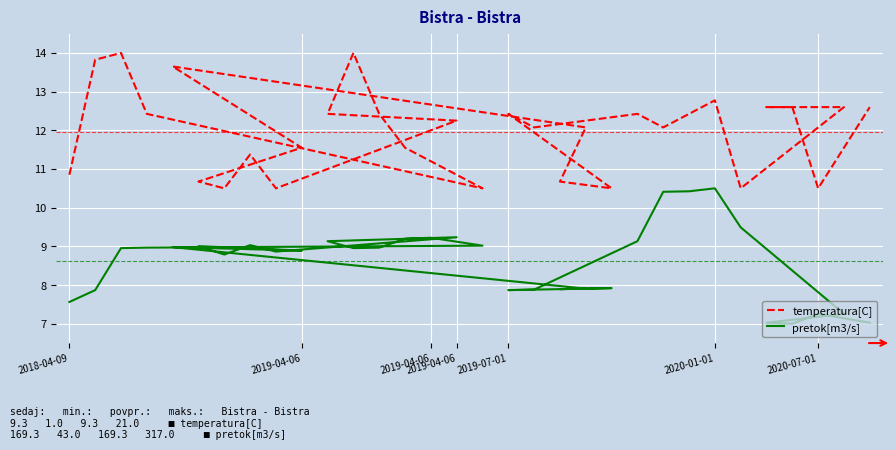

What is the maximum value for temperatura[C]?

14.0